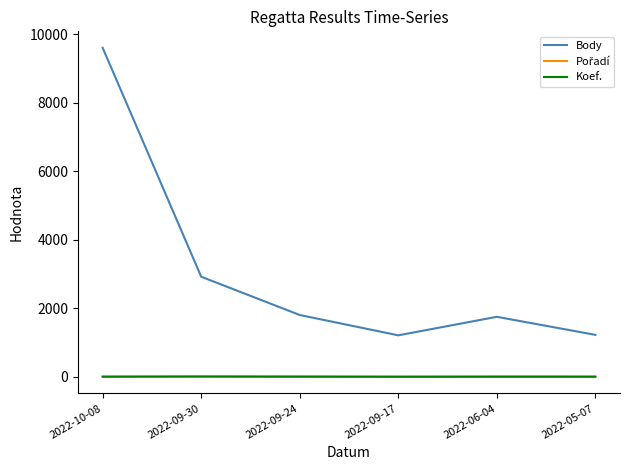

Is this an area chart (filled region under the line)?

No